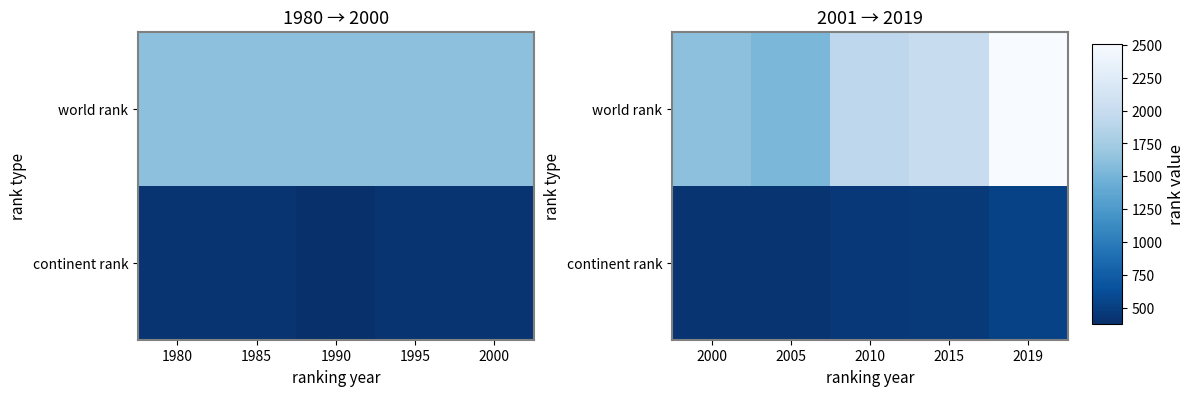

What is the difference between the maximum and second lowest values in the world rank series?

887